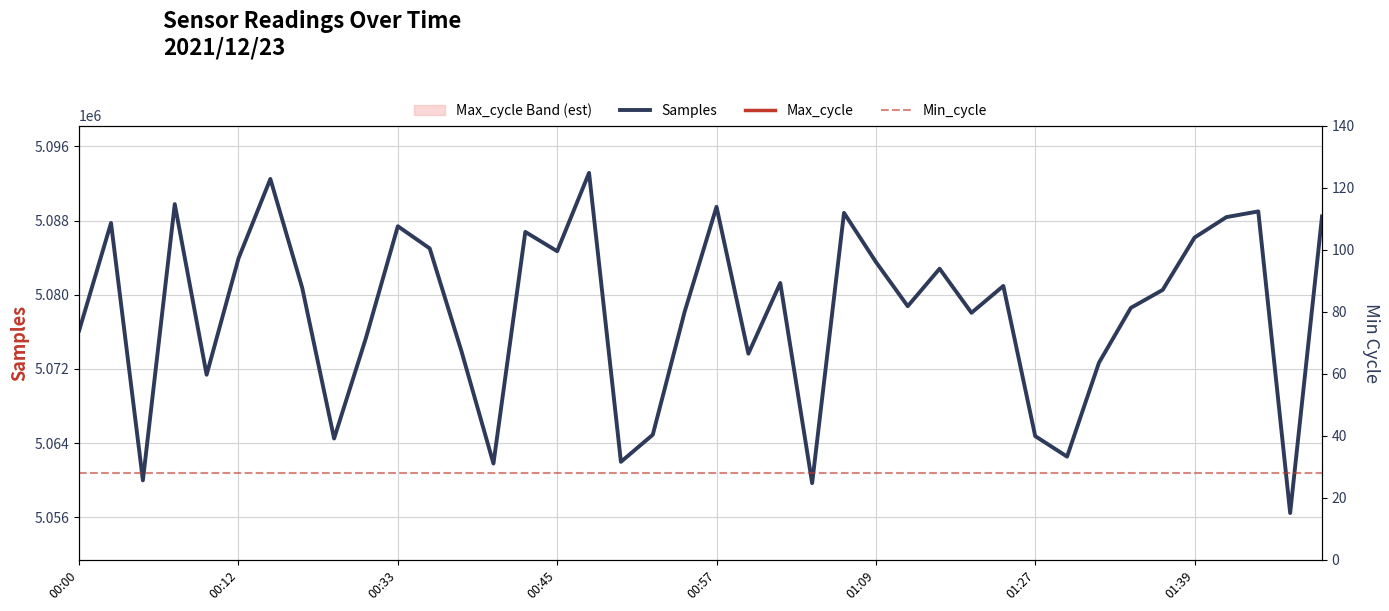

What is the value of the Samples point at the 14th from the left?

5061799